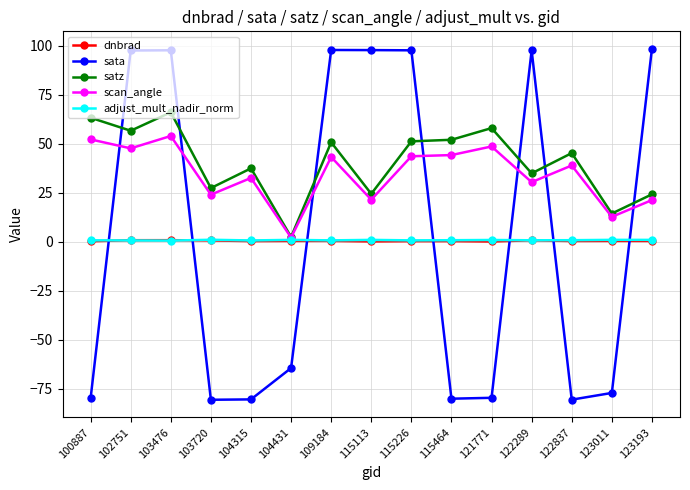

What is the value of the satz point at the 14th from the left?

14.4